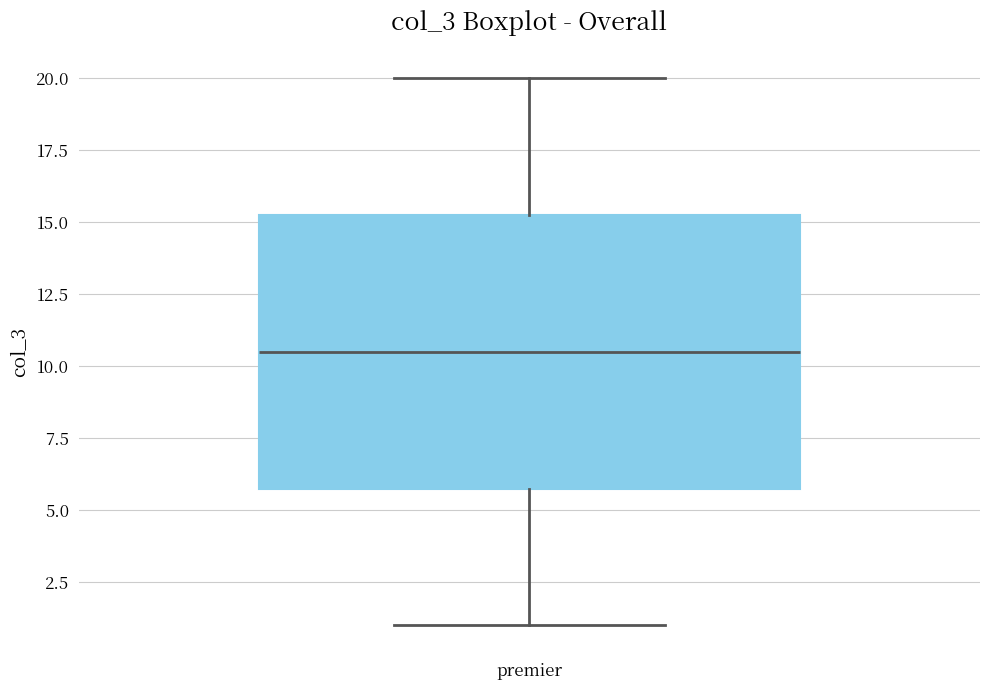

Transcribe this box plot: give where the median line is, the range the box spans, and where the two whiskers end, as read against the y-axis. The values are not printed on the chart, so give them approximately, as read against the axis.

median 10.5, box 6.0 to 15.5, whiskers 1.0 to 20.0